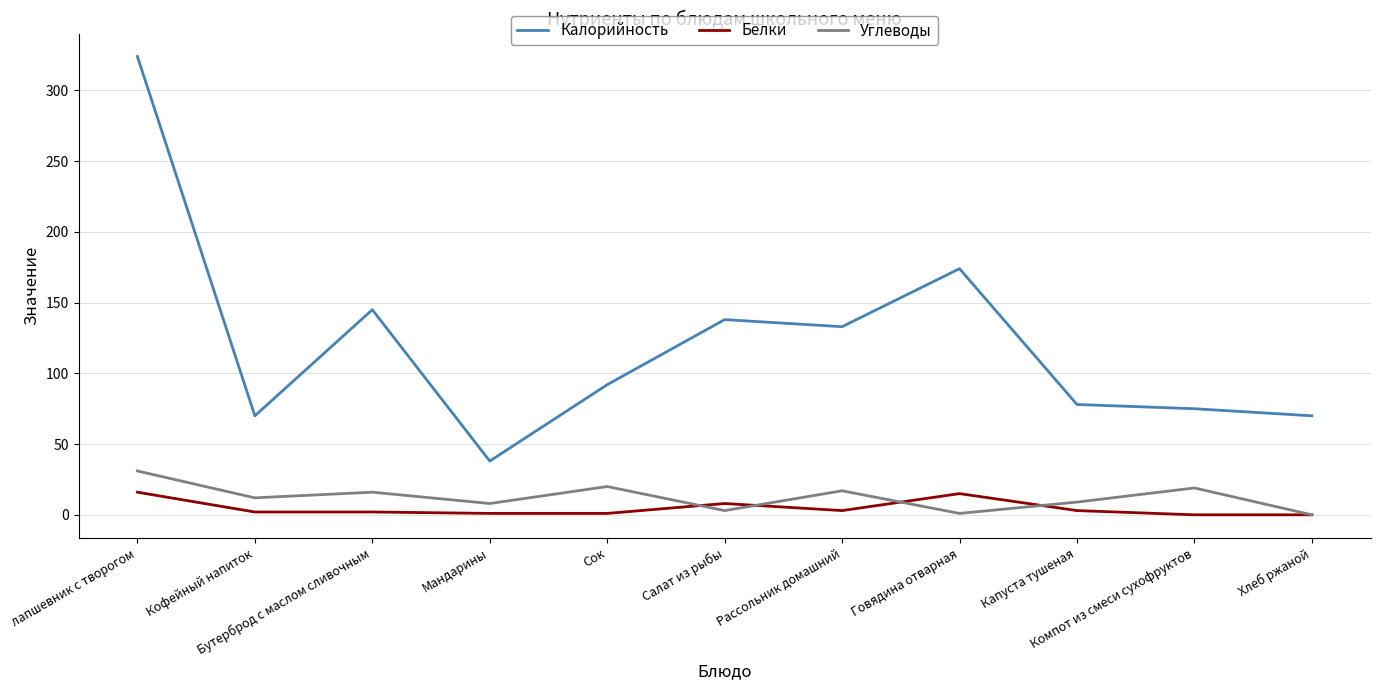

In Углеводы, how many points are lower than both neighbors (excluding endpoints)?

4